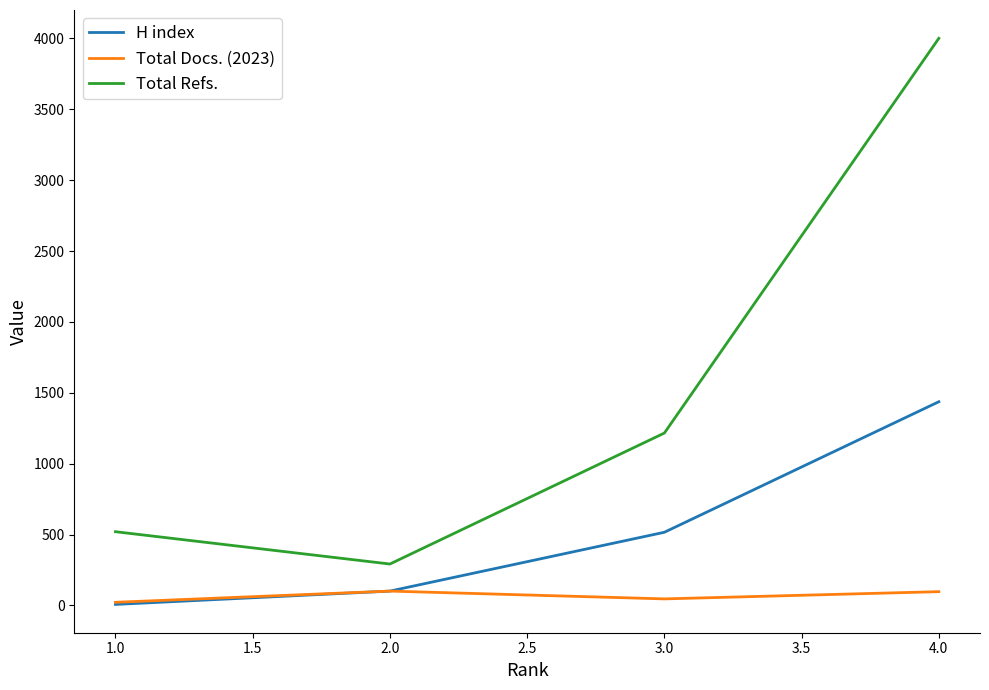

List the series in order of their overall mean, highest first.

Total Refs., H index, Total Docs. (2023)